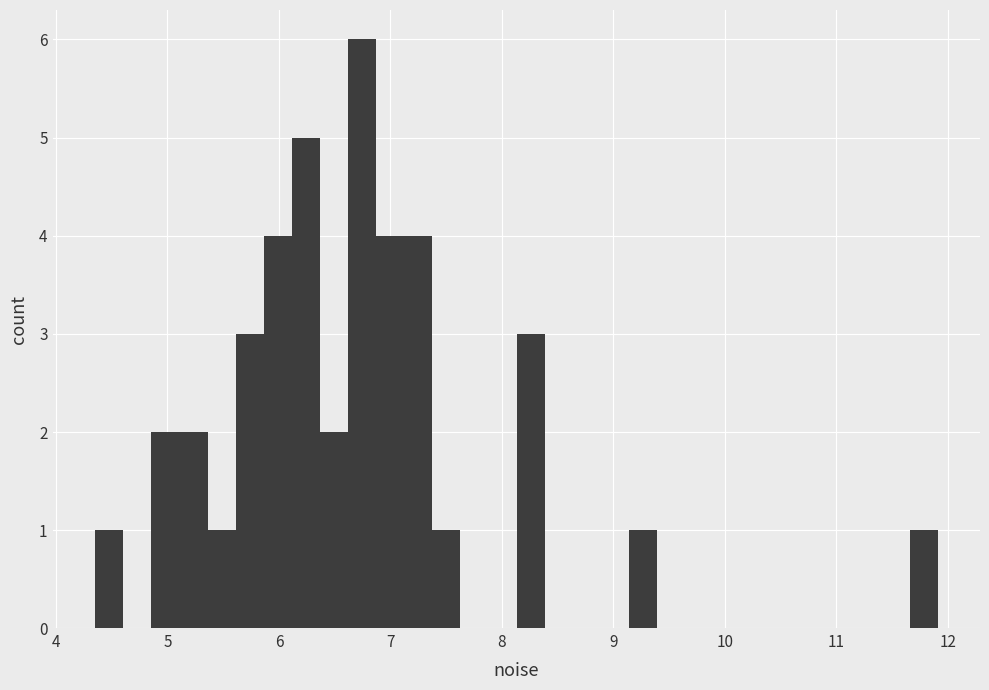

Read against the x-axis, roughly where is the centre of the tallest bar?

6.7